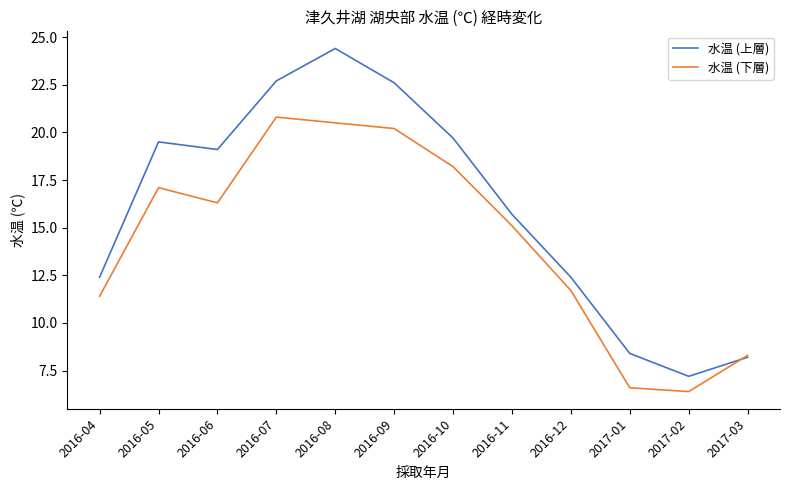

Rank the series by their average value, from lowest to highest.

水温 (下層), 水温 (上層)